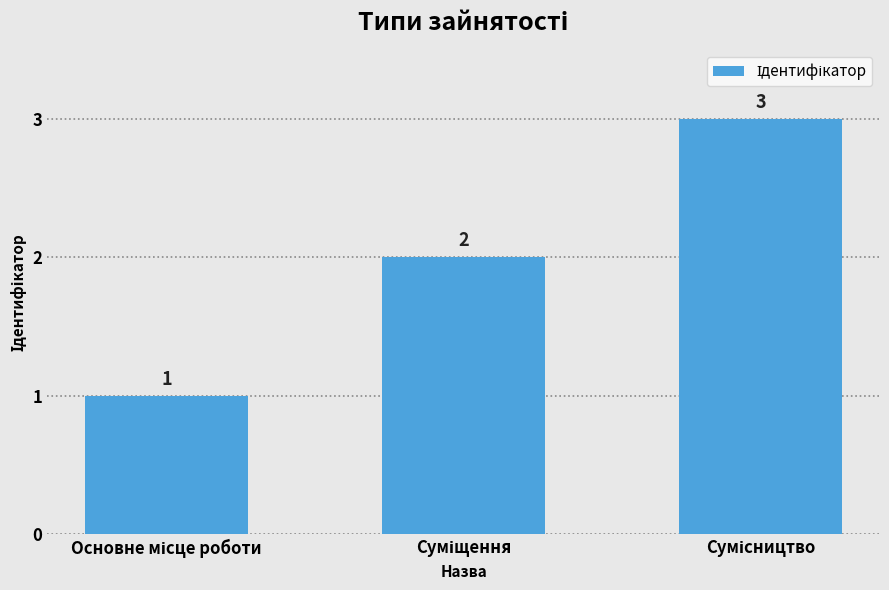

Count the number of categories in the chart.

3